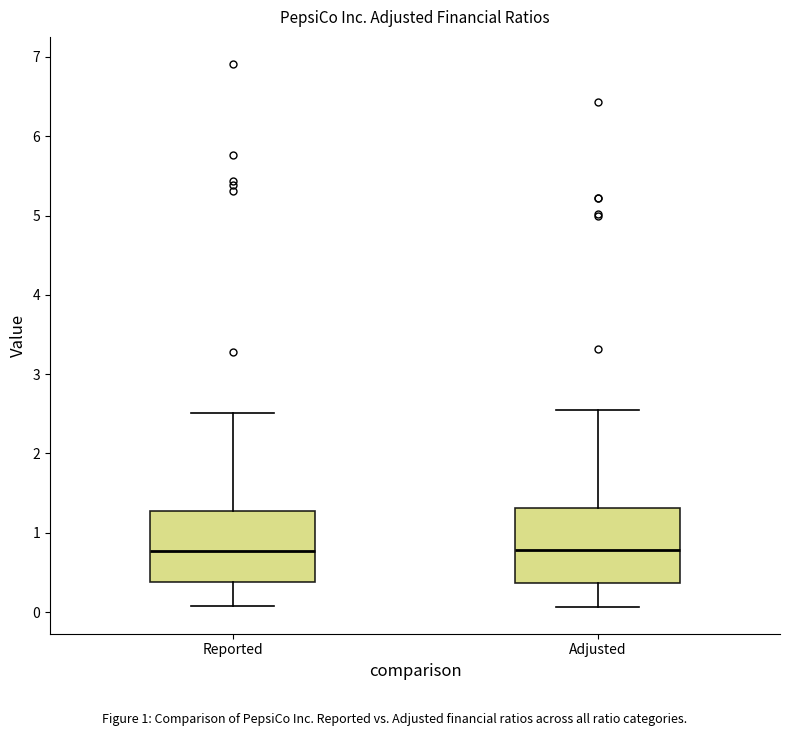

Reading left to right, read every box against the y-axis: the position of its median line, the range the box covers, and the ends of its whiskers. The values are not printed on the chart, so give them approximately, as read against the axis.

Reported: median 0.8, box 0.4 to 1.3, whiskers 0.1 to 2.5
Adjusted: median 0.8, box 0.4 to 1.3, whiskers 0.1 to 2.6